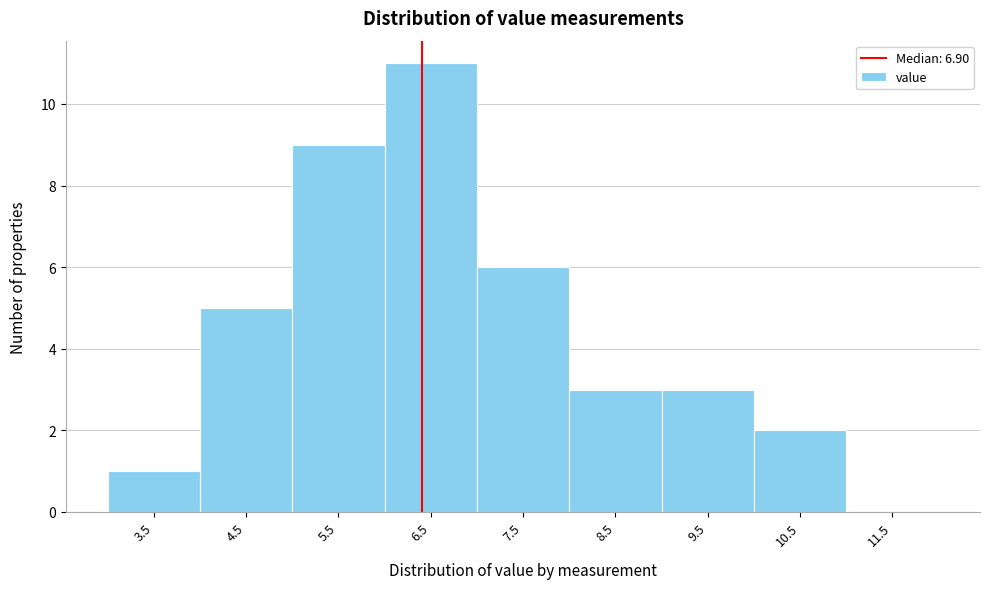

Reading left to right, list all the values displayed in this chart.

3.5=1	4.5=5	5.5=9	6.5=11	7.5=6	8.5=3	9.5=3	10.5=2	11.5=0